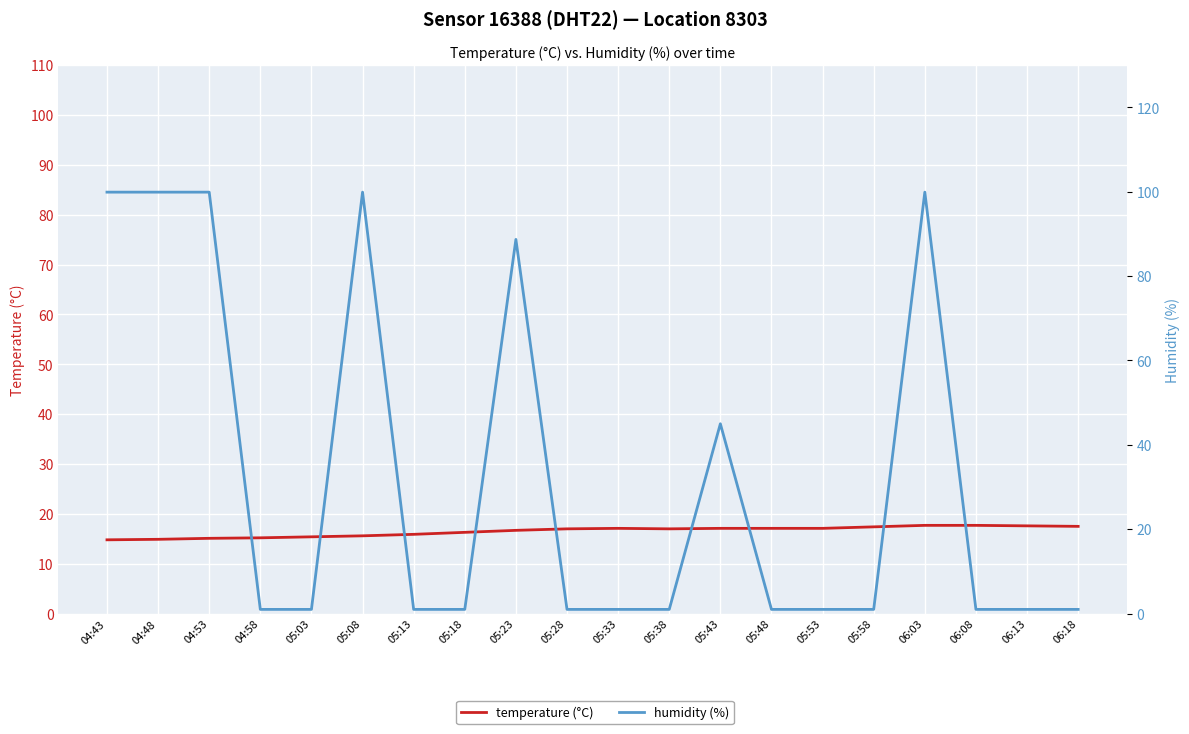

Read the humidity (%) value at 04:43.

99.9